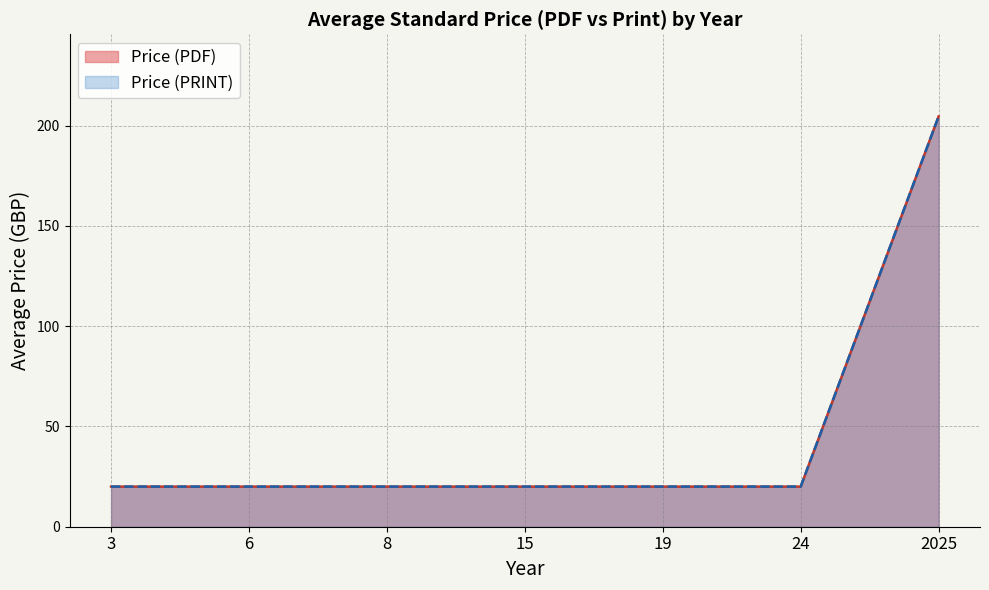

True or false: Price (PDF) and Price (PRINT) cross at least once.

False